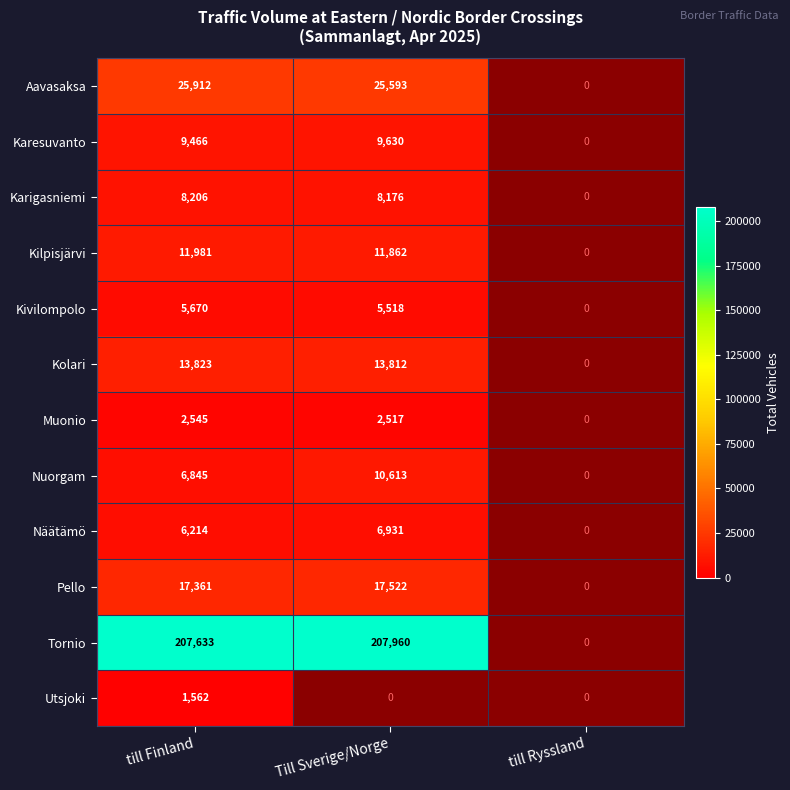

Rank the series at till Finland from highest to lowest value.

Tornio, Aavasaksa, Pello, Kolari, Kilpisjärvi, Karesuvanto, Karigasniemi, Nuorgam, Näätämö, Kivilompolo, Muonio, Utsjoki